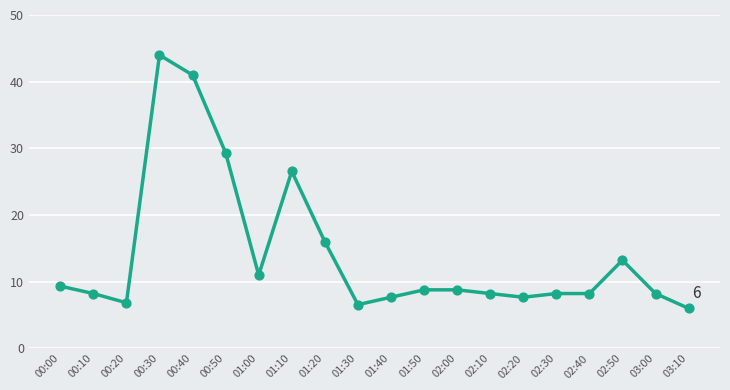

Approximately how many times larger is the value at 00:40 compared to 02:30?

5.0